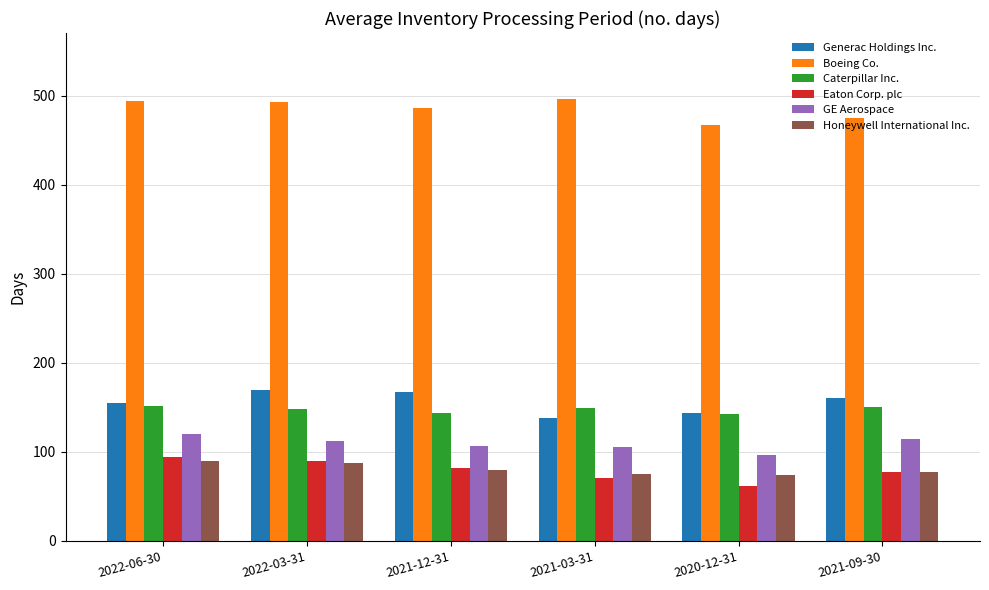

What is the spread (max minus min) of values at 2021-03-31?

425